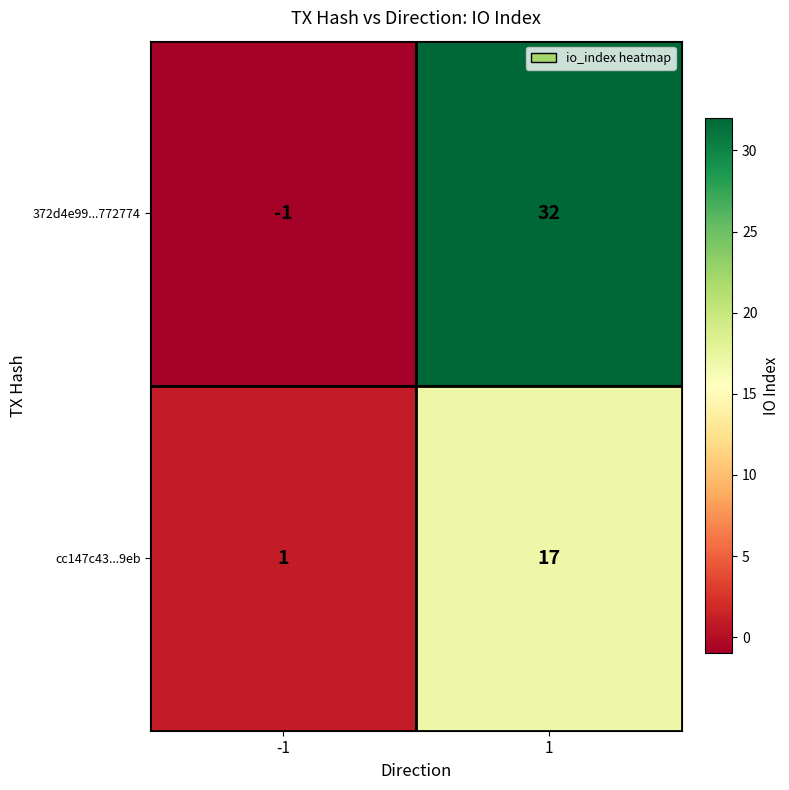

Which series has the largest range (max minus min)?

372d4e99...772774